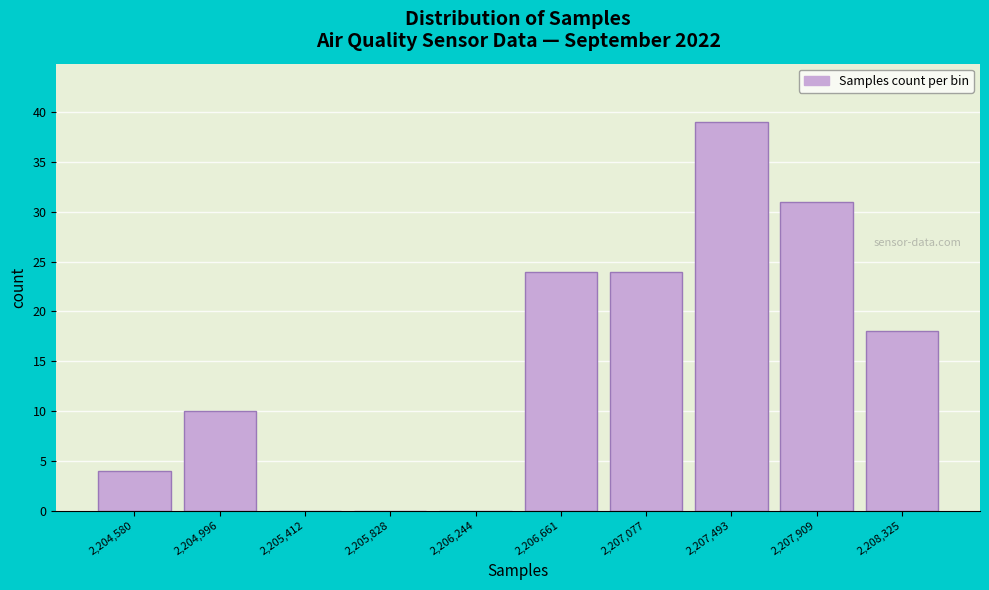

Reading left to right, transcribe all the data shown in this chart.

2,204,580=4	2,204,996=10	2,205,412=0	2,205,828=0	2,206,244=0	2,206,661=24	2,207,077=24	2,207,493=39	2,207,909=31	2,208,325=18